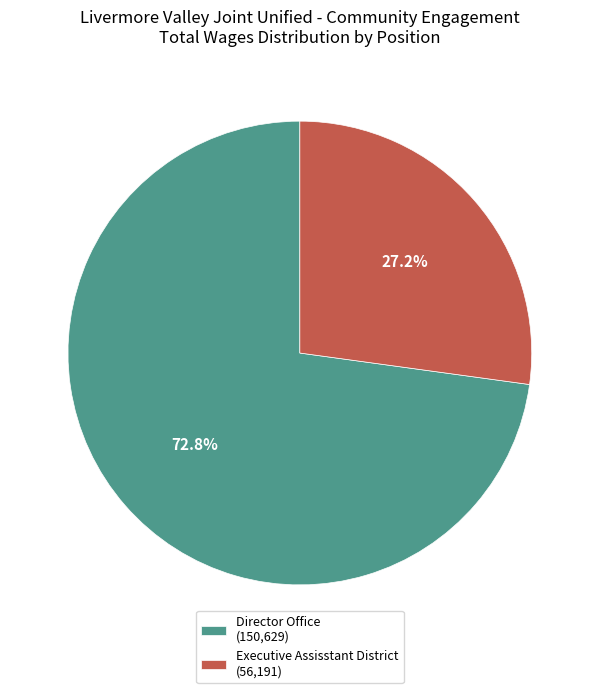

To the nearest percent, what percentage of the pie is Executive Assisstant District?

27%